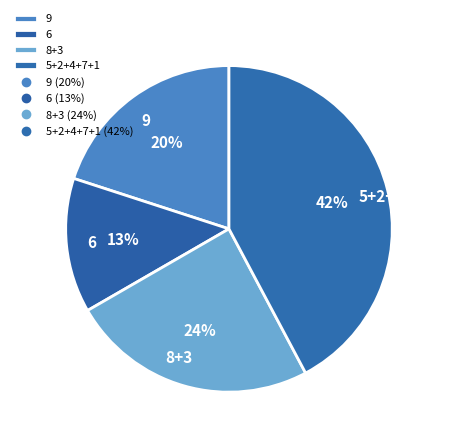

To the nearest percent, what percentage of the pie is 9?

20%